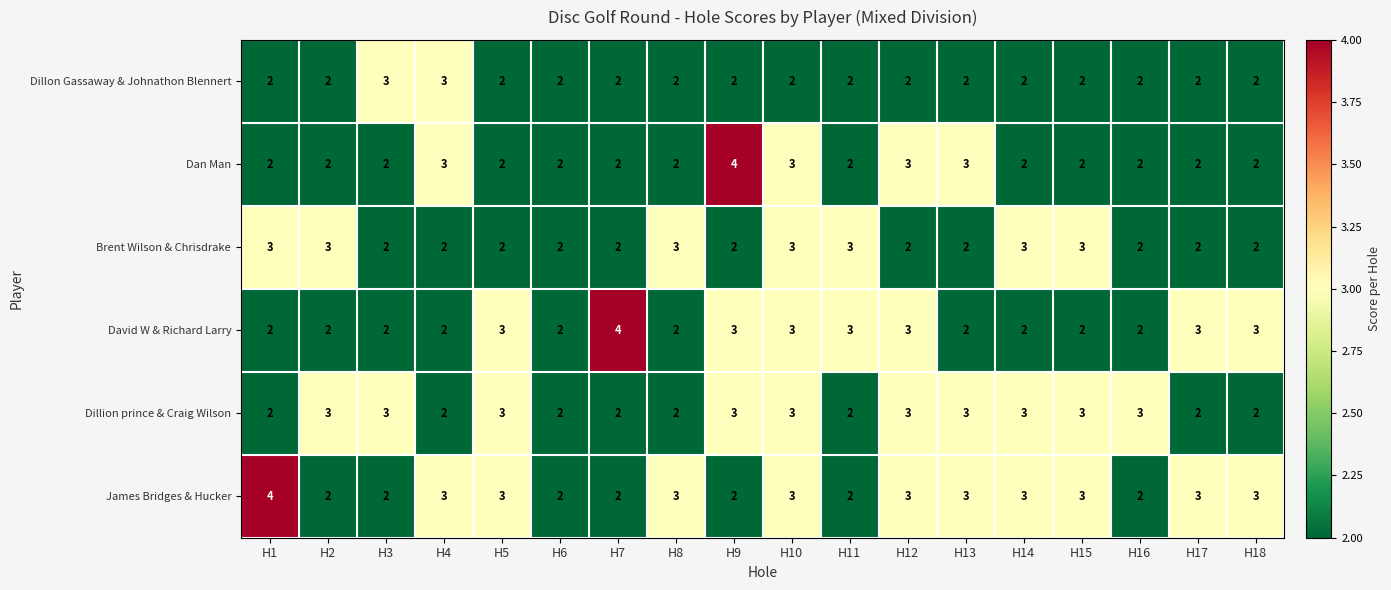

What is the average value of the James Bridges & Hucker series?

3